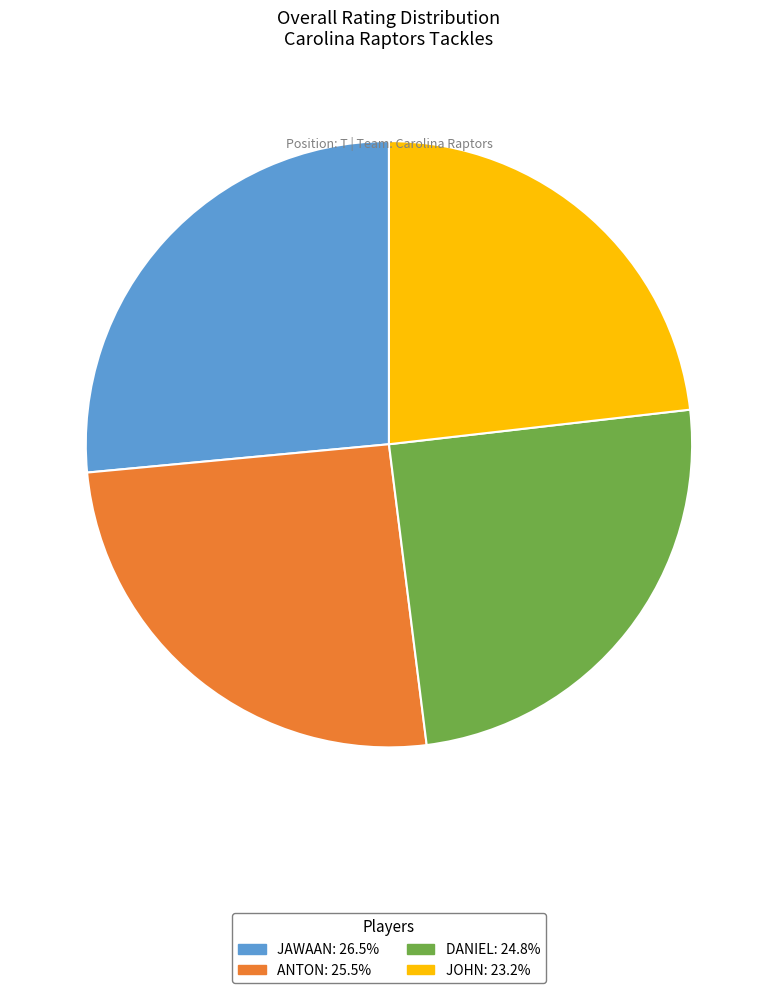

Is there any slice that represents more than half of the pie?

No